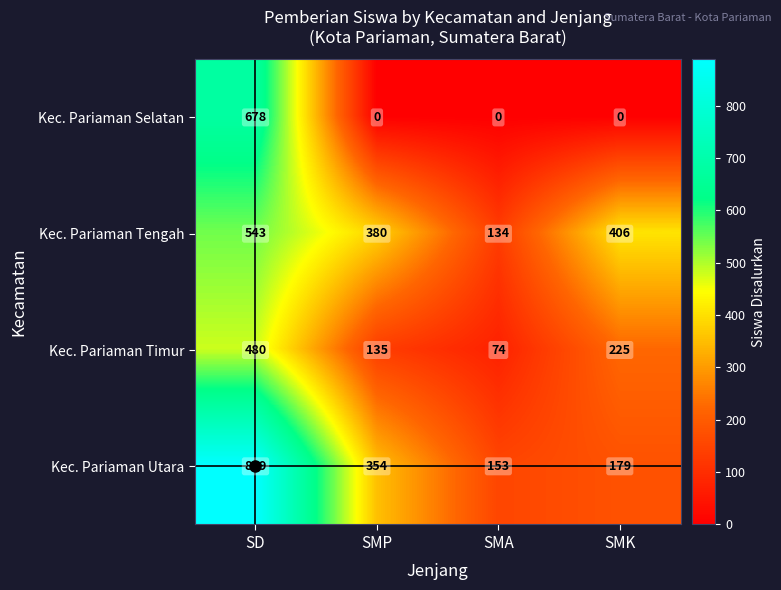

At SD, list the series in order from smallest to largest.

Kec. Pariaman Timur, Kec. Pariaman Tengah, Kec. Pariaman Selatan, Kec. Pariaman Utara